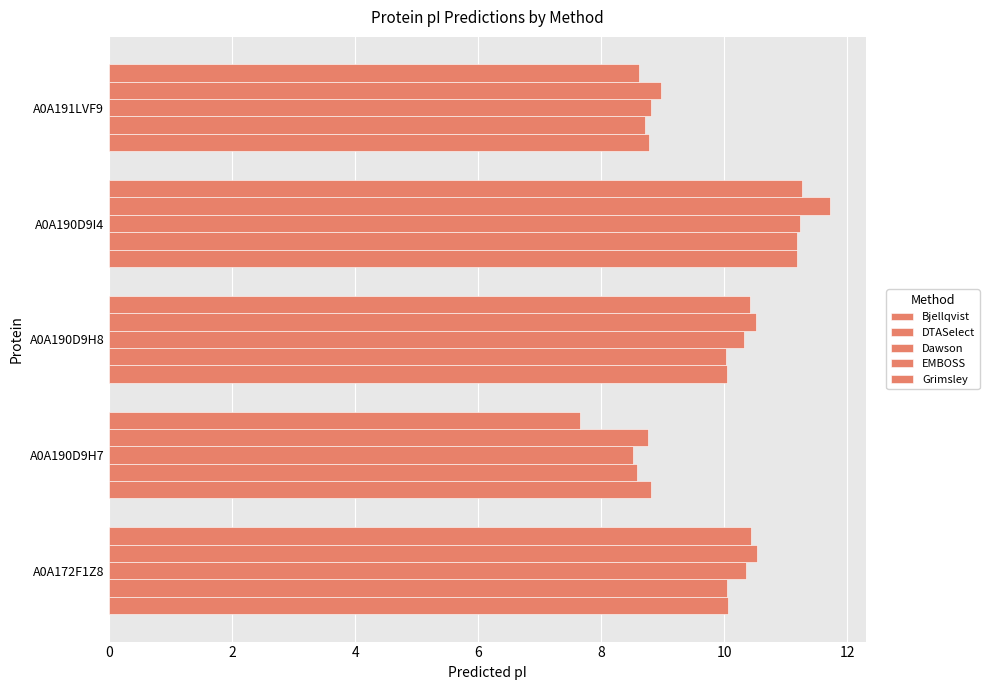

How many data points in Bjellqvist are above 10?

3